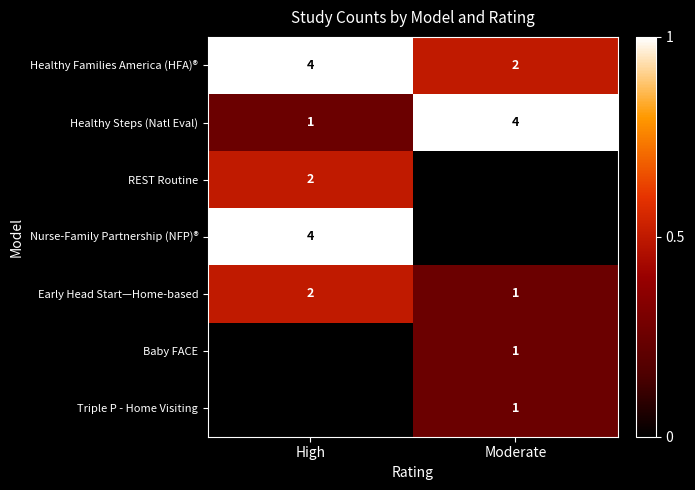

What is the sum of all Healthy Steps (Natl Eval) values?

5